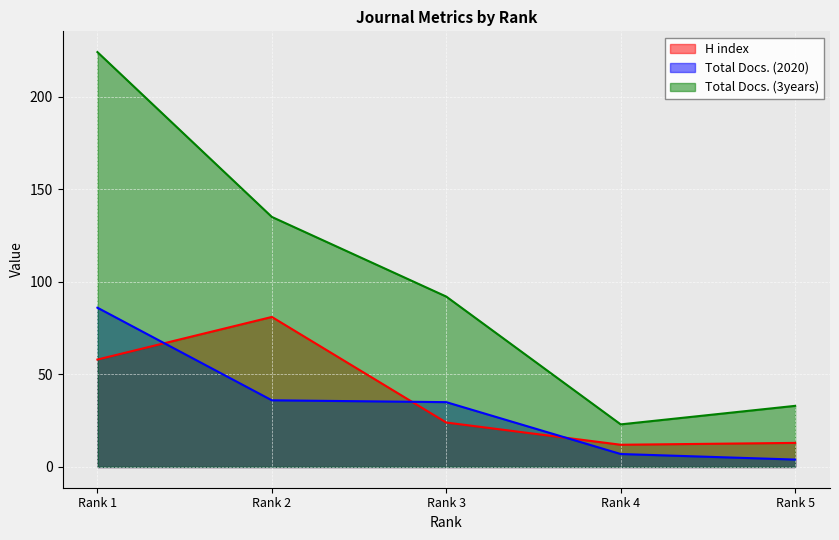

At how many categories does at least one series exceed 203?

1